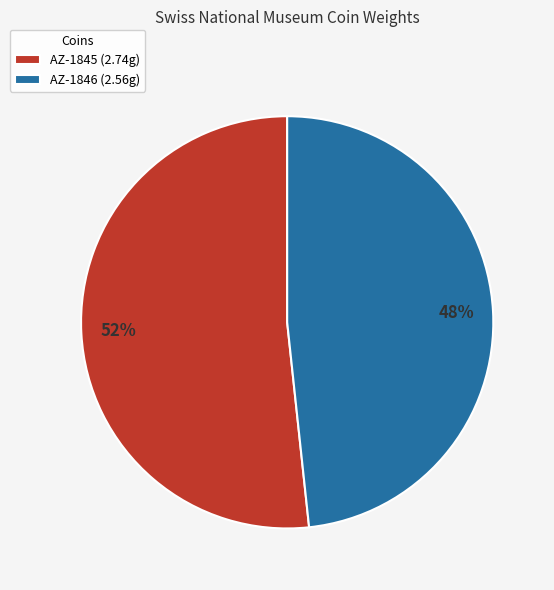

Is it true that AZ-1846 is 48% of the pie?

True